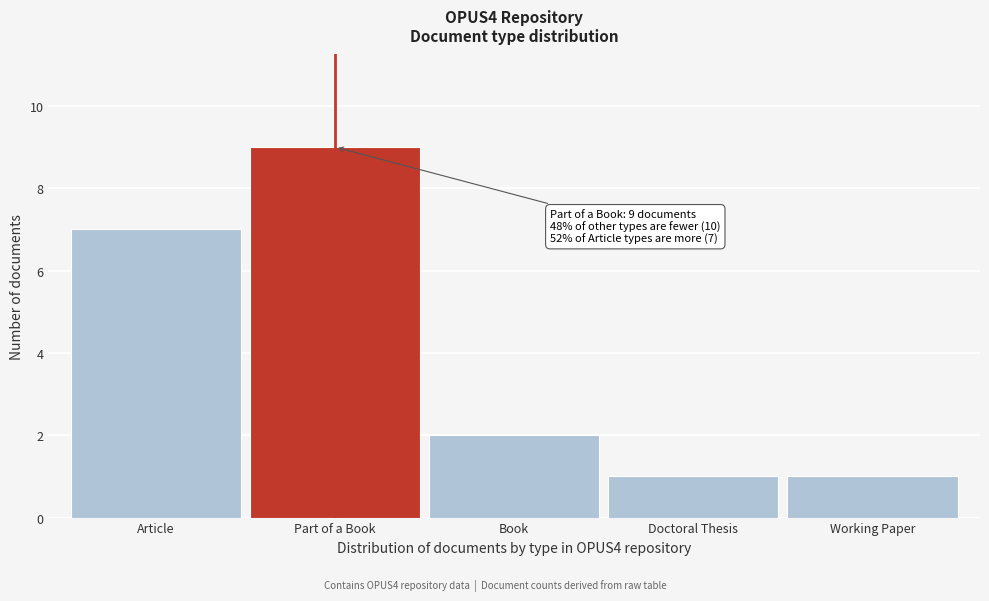

Reading right to left, list all the values displayed in this chart.

1	1	2	9	7